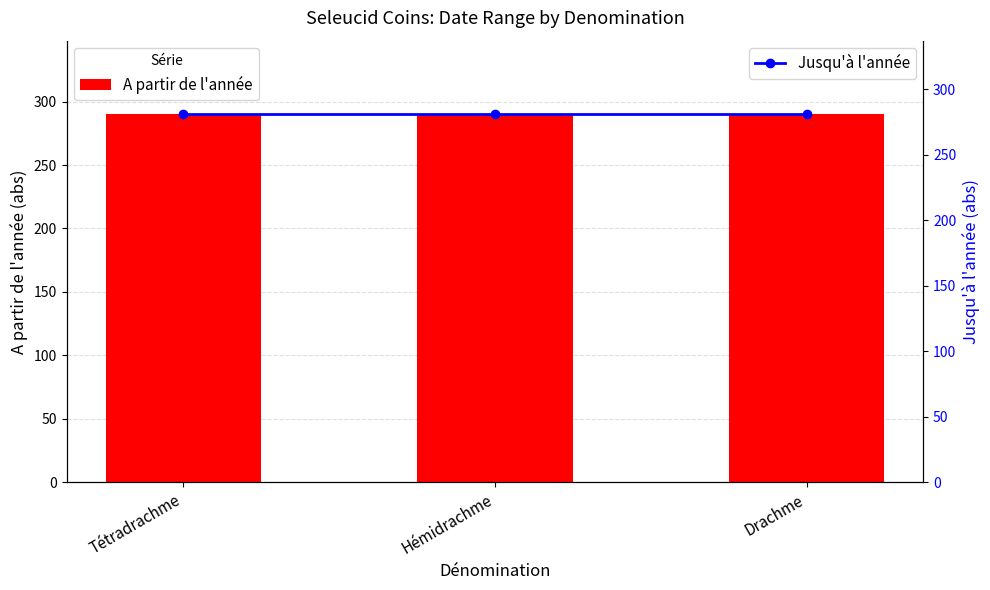

Read the A partir de l'année value at Drachme.

290